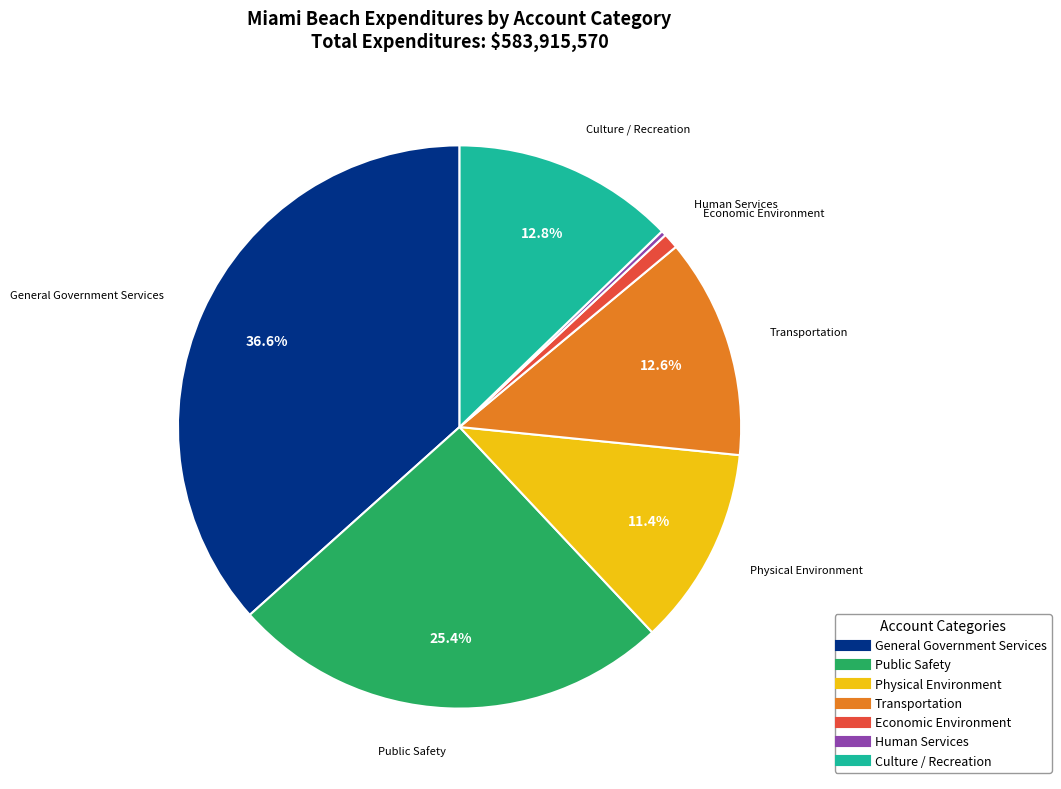

Do Human Services and General Government Services together represent more than half of the pie?

No